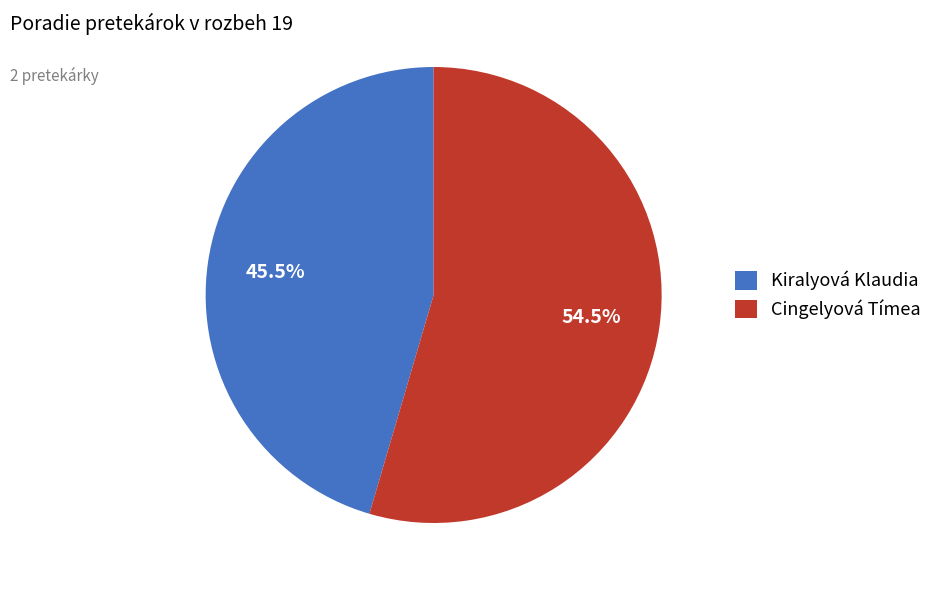

Rank the categories by value from lowest to highest.

Kiralyová Klaudia, Cingelyová Tímea